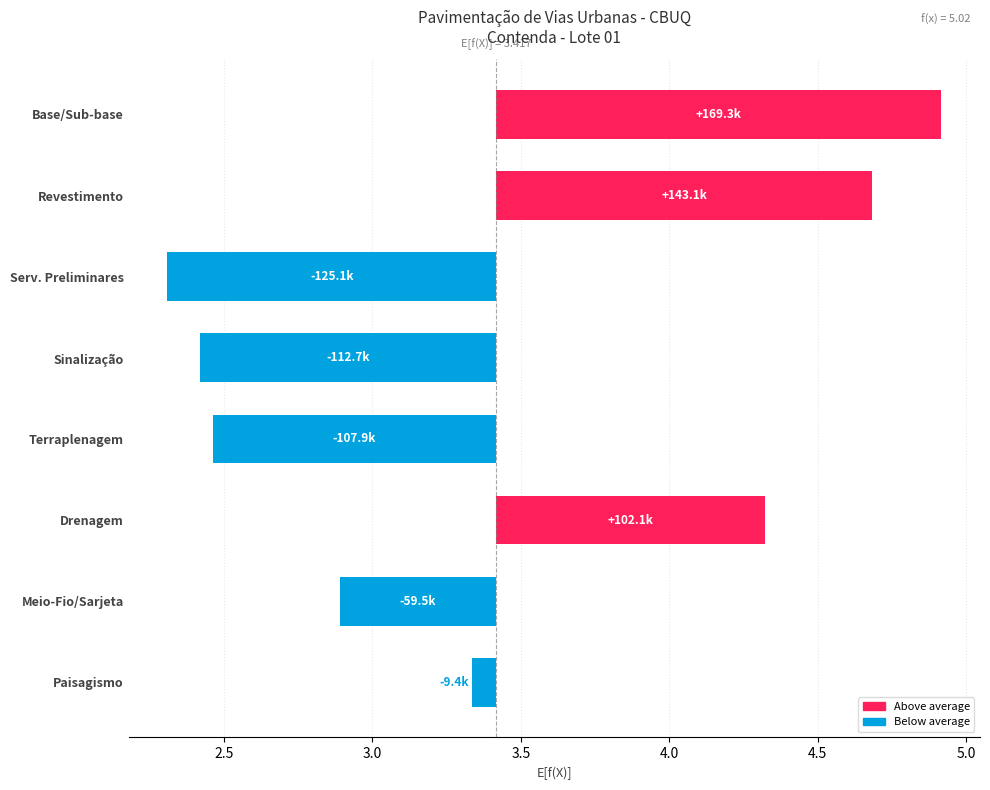

Reading left to right, what are all the values shown in this chart?

1.5	1.3	-1.1	-1.0	-1.0	0.9	-0.5	-0.1